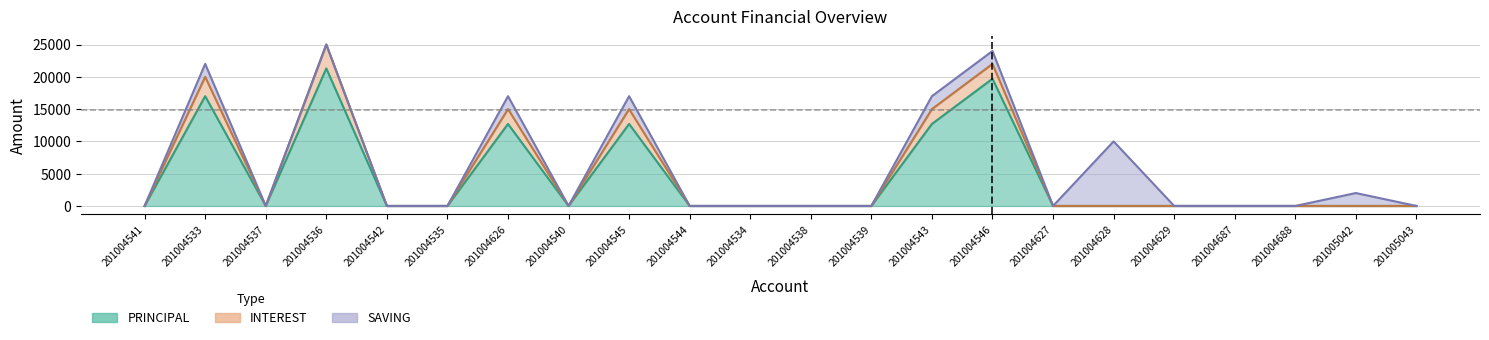

True or false: PRINCIPAL has a value of -14647 at 201004687.

False